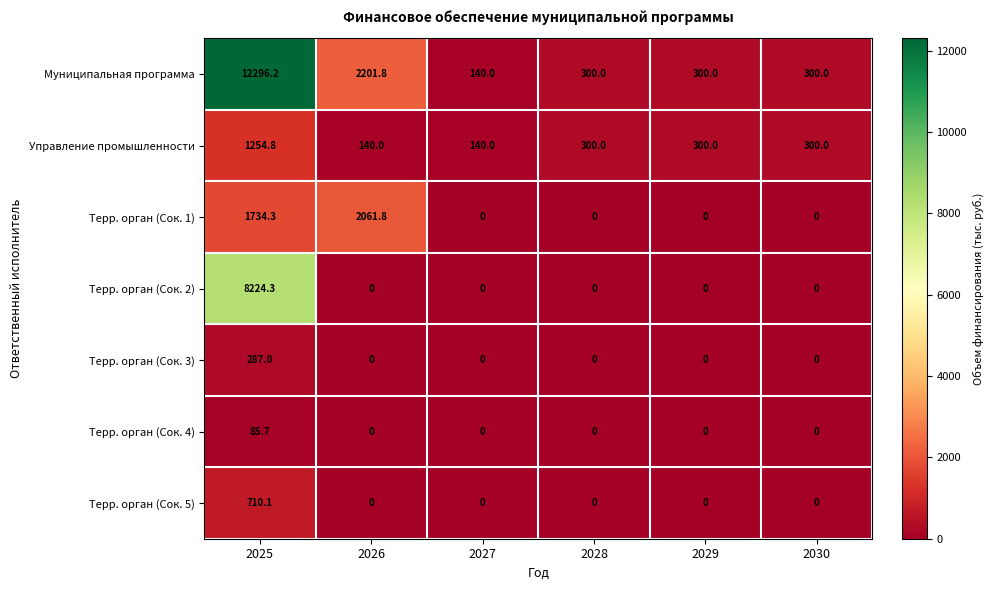

What is the difference between the second highest and minimum values in the Муниципальная программа series?

2061.8